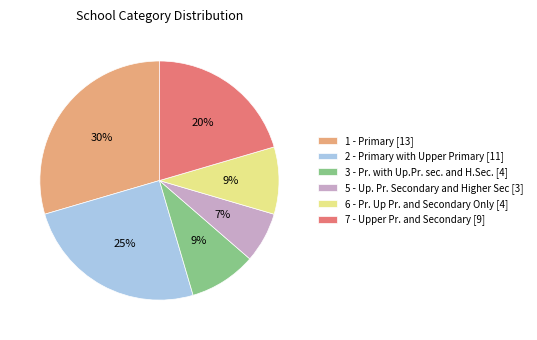

Which has a higher value, 1 - Primary [13] or 5 - Up. Pr. Secondary and Higher Sec [3]?

1 - Primary [13]